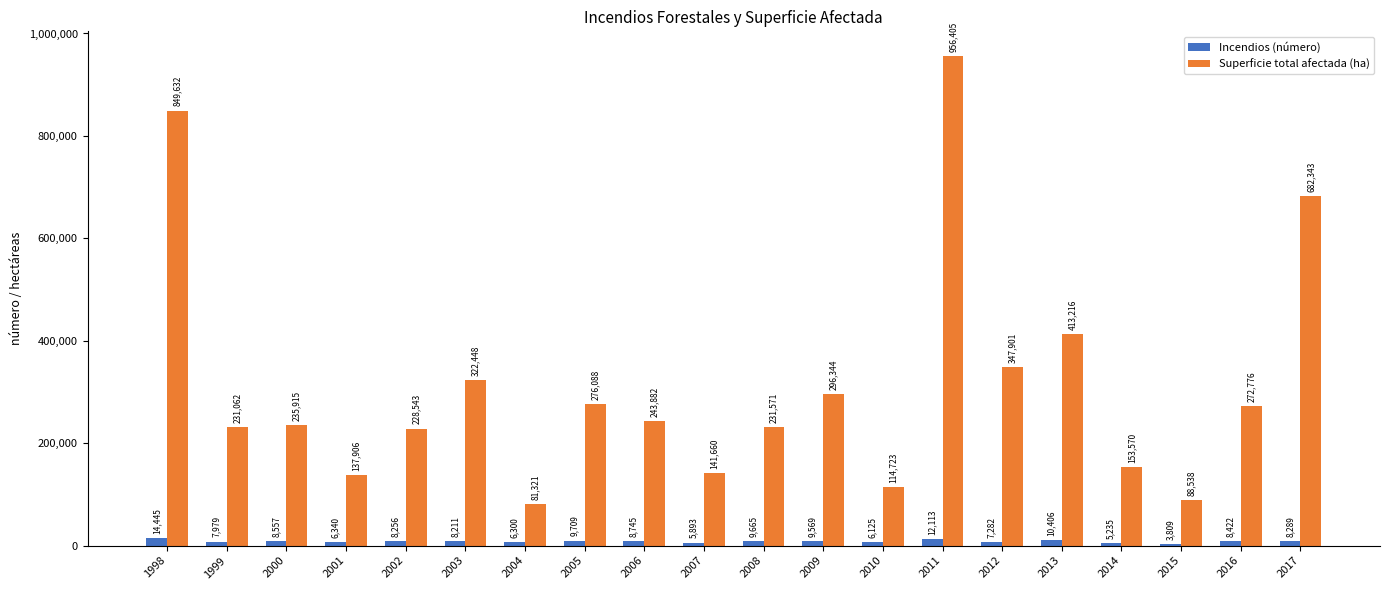

Where does the Superficie total afectada (ha) series first go above 243882?

1998